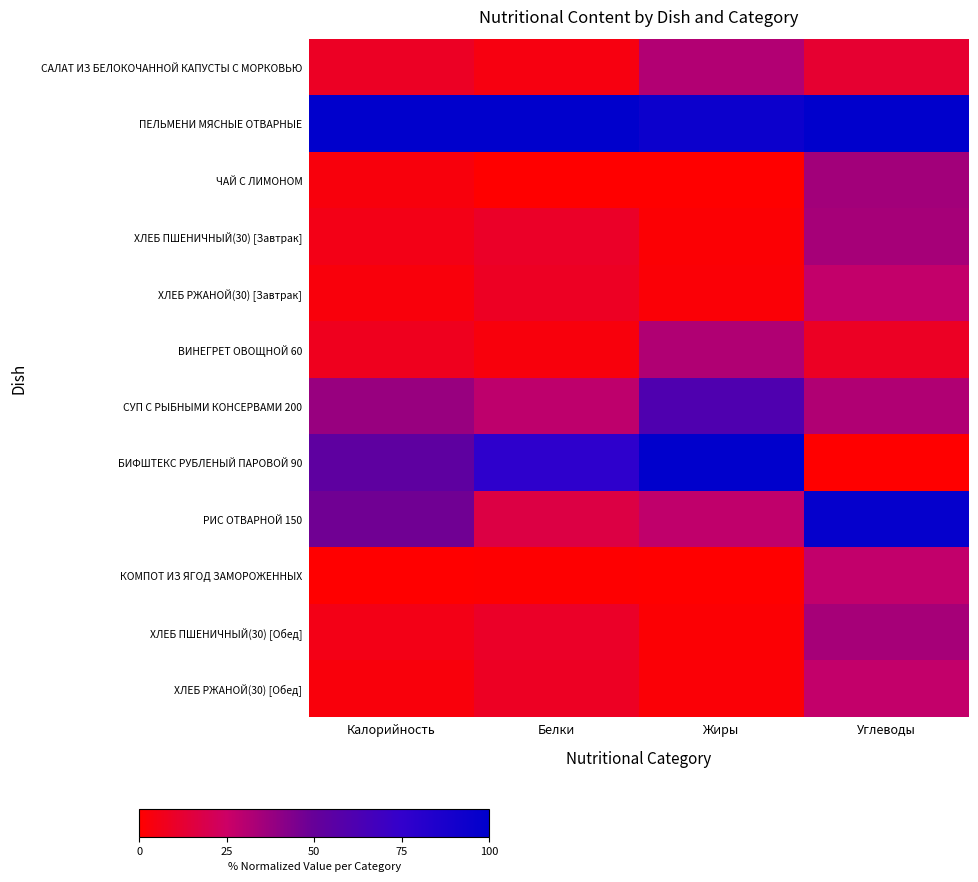

Reading left to right, list all the values displayed in this chart.

САЛАТ ИЗ БЕЛОКОЧАННОЙ КАПУСТЫ С МОРКОВЬЮ: Калорийность=9.2	Белки=4.2	Жиры=31.5	Углеводы=12.4
ПЕЛЬМЕНИ МЯСНЫЕ ОТВАРНЫЕ: Калорийность=100.0	Белки=100.0	Жиры=93.7	Углеводы=100.0
ЧАЙ С ЛИМОНОМ: Калорийность=3.1	Белки=0.0	Жиры=0.0	Углеводы=35.3
ХЛЕБ ПШЕНИЧНЫЙ(30) [Завтрак]: Калорийность=5.6	Белки=9.9	Жиры=1.2	Углеводы=34.2
ХЛЕБ РЖАНОЙ(30) [Завтрак]: Калорийность=2.9	Белки=8.9	Жиры=1.9	Углеводы=27.3
ВИНЕГРЕТ ОВОЩНОЙ 60: Калорийность=7.5	Белки=3.2	Жиры=31.7	Углеводы=9.0
СУП С РЫБНЫМИ КОНСЕРВАМИ 200: Калорийность=37.6	Белки=28.2	Жиры=61.1	Углеводы=32.0
БИФШТЕКС РУБЛЕНЫЙ ПАРОВОЙ 90: Калорийность=53.9	Белки=77.2	Жиры=100.0	Углеводы=0.0
РИС ОТВАРНОЙ 150: Калорийность=47.3	Белки=16.9	Жиры=27.8	Углеводы=96.9
КОМПОТ ИЗ ЯГОД ЗАМОРОЖЕННЫХ: Калорийность=0.0	Белки=0.4	Жиры=0.2	Углеводы=27.7
ХЛЕБ ПШЕНИЧНЫЙ(30) [Обед]: Калорийность=5.6	Белки=9.9	Жиры=1.2	Углеводы=34.2
ХЛЕБ РЖАНОЙ(30) [Обед]: Калорийность=2.9	Белки=8.9	Жиры=1.9	Углеводы=27.3